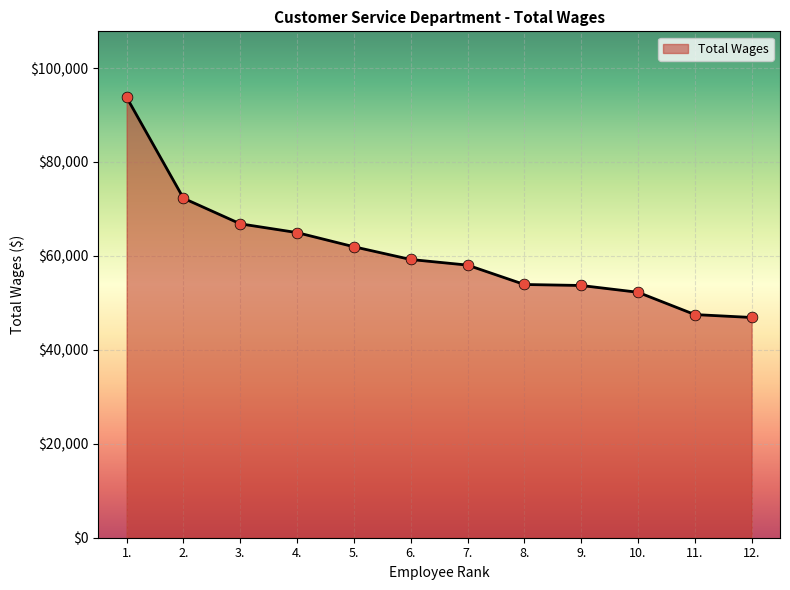

Between 6. and 3., which is larger?

3.